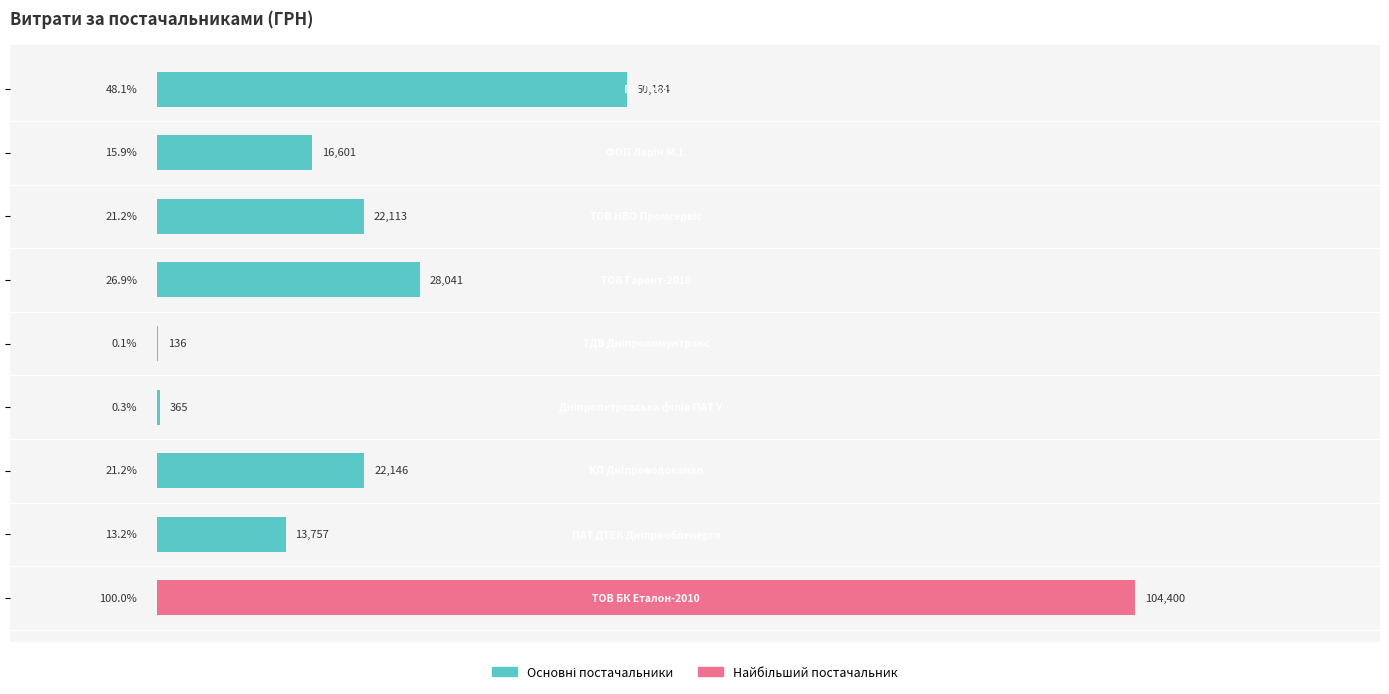

Does the chart contain stacked bars?

No